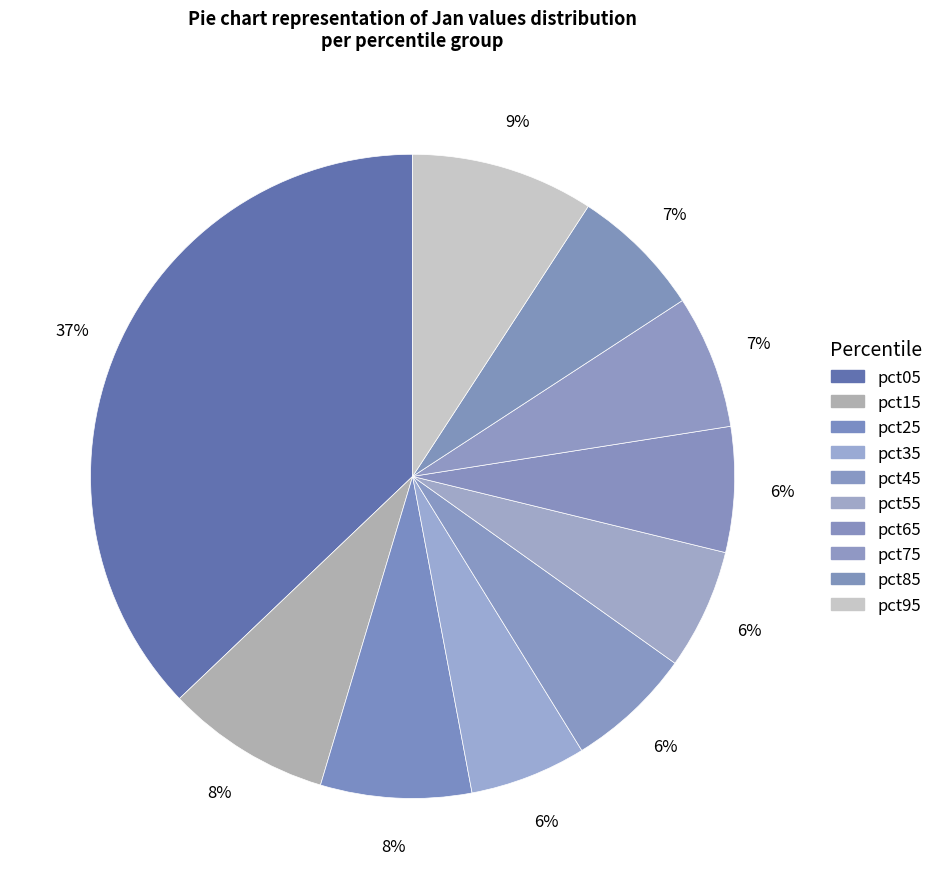

Does pct35 account for over 50% of the chart?

No